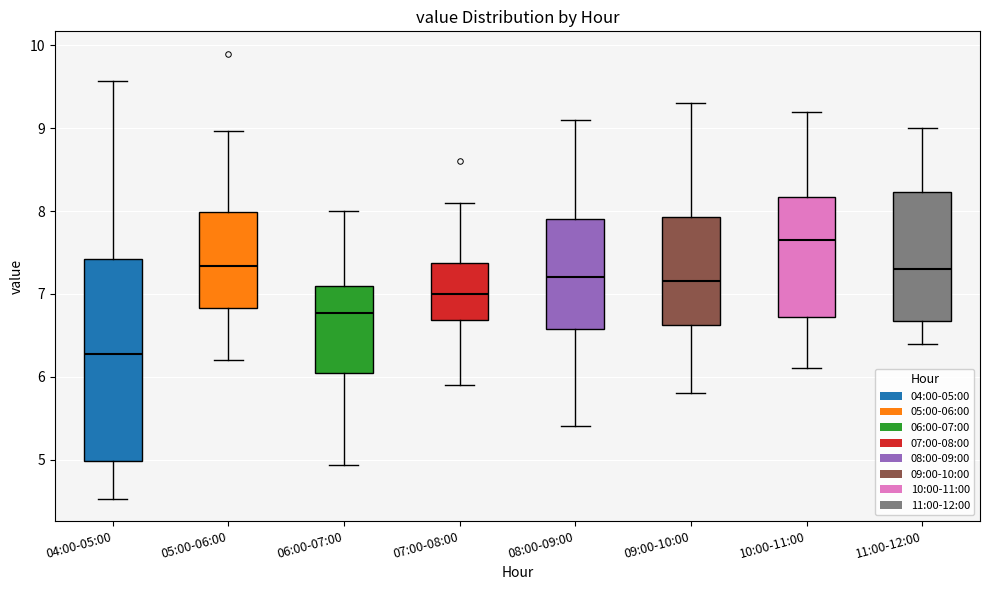

Where is the lower edge of the box for 10:00-11:00 on the y-axis? The values are not printed on the chart, so give them approximately, as read against the axis.

6.7